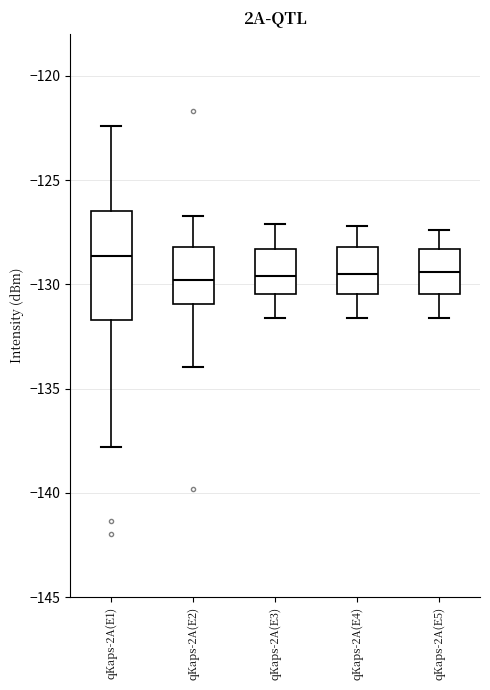

Where is the upper edge of the box for qKaps-2A(E3) on the y-axis? The values are not printed on the chart, so give them approximately, as read against the axis.

-128.5